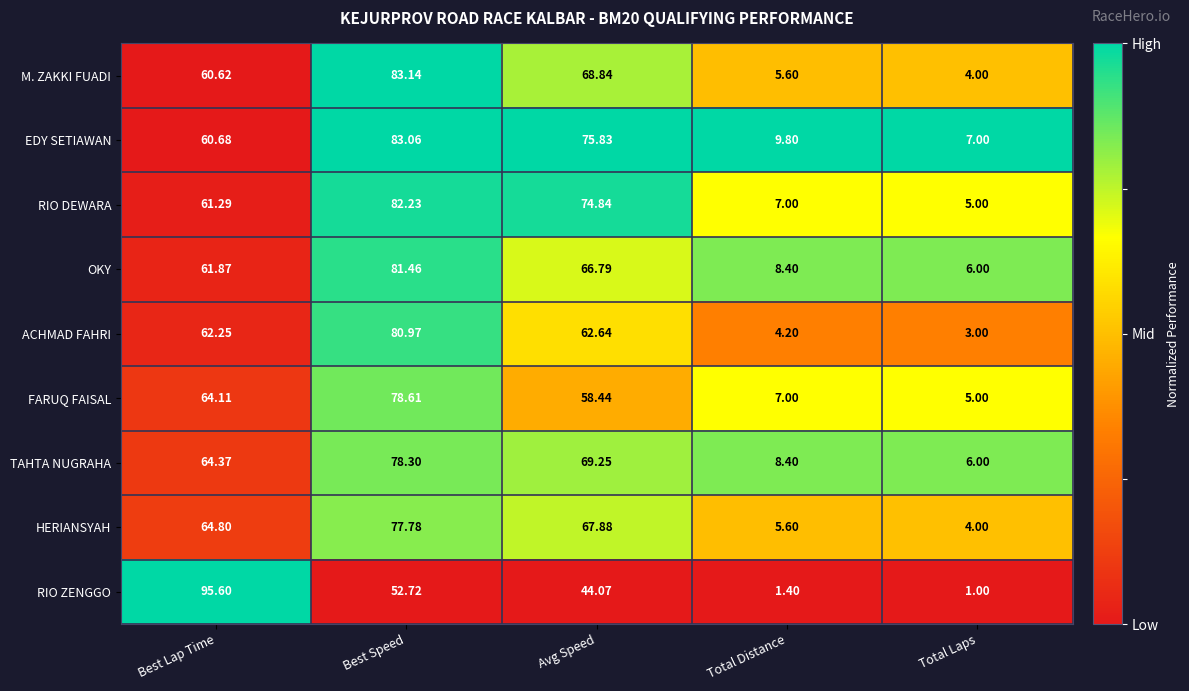

Where does the TAHTA NUGRAHA series first go above 64?

Best Lap Time